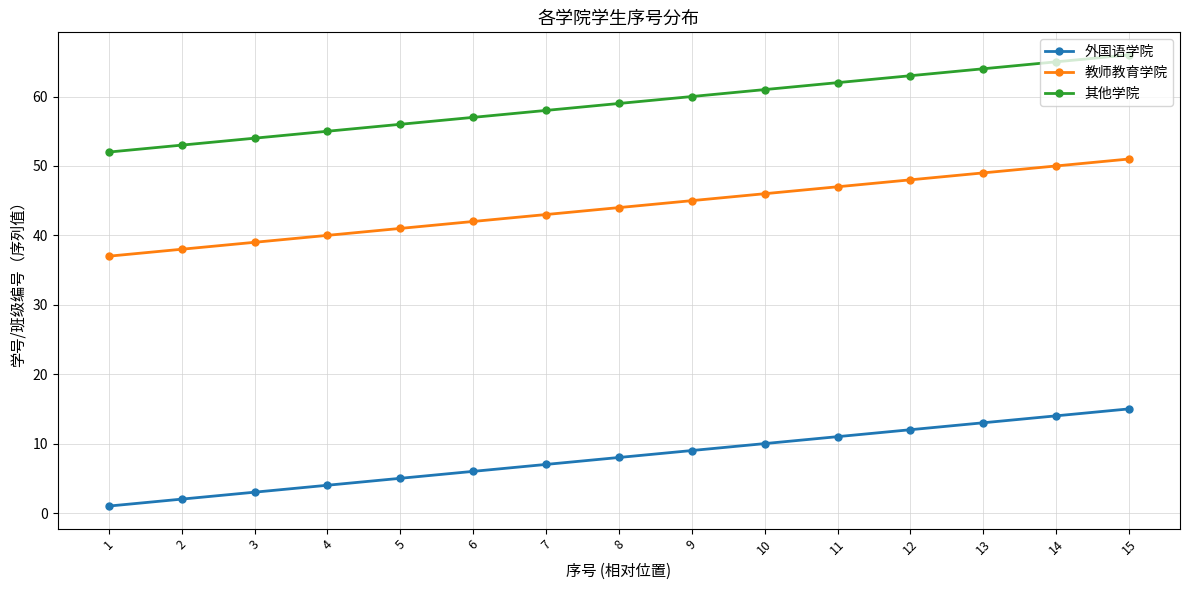

Reading left to right, what are all the values shown in this chart?

外国语学院: 1	2	3	4	5	6	7	8	9	10	11	12	13	14	15
教师教育学院: 37	38	39	40	41	42	43	44	45	46	47	48	49	50	51
其他学院: 52	53	54	55	56	57	58	59	60	61	62	63	64	65	66